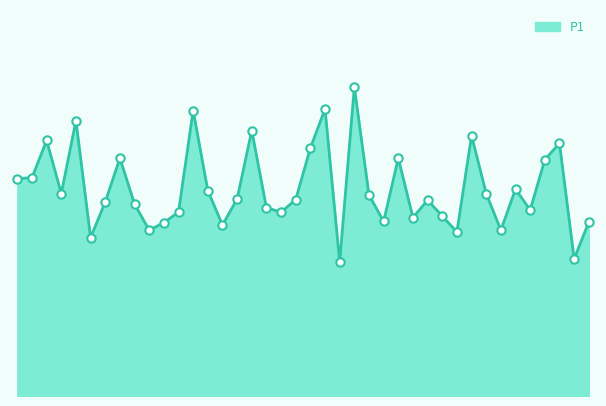

List the labels in order of value, largest first.

01:10, 01:04, 00:36, 00:12, 00:48, 01:34, 00:06, 01:52, 01:00, 00:21, 01:19, 01:49, 00:03, 00:00, 01:43, 00:39, 00:09, 01:37, 01:13, 00:45, 00:57, 01:25, 00:18, 00:24, 00:51, 01:46, 00:33, 00:54, 01:28, 01:22, 01:16, 01:58, 00:30, 00:42, 00:27, 01:40, 01:31, 00:15, 01:55, 01:07